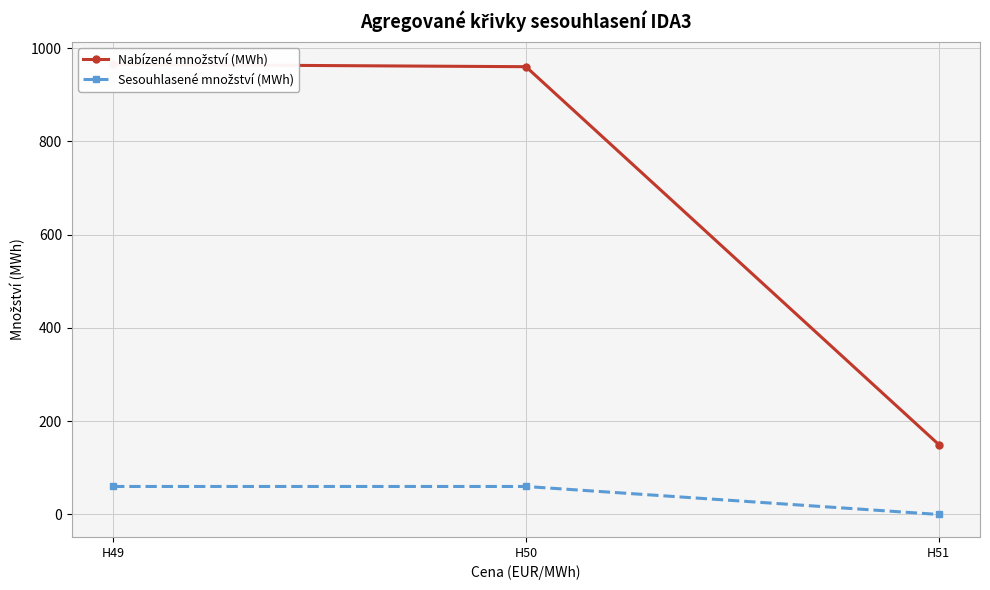

Reading left to right, what are all the values shown in this chart?

Nabízené množství (MWh): 965	960	150
Sesouhlasené množství (MWh): 60	60	0